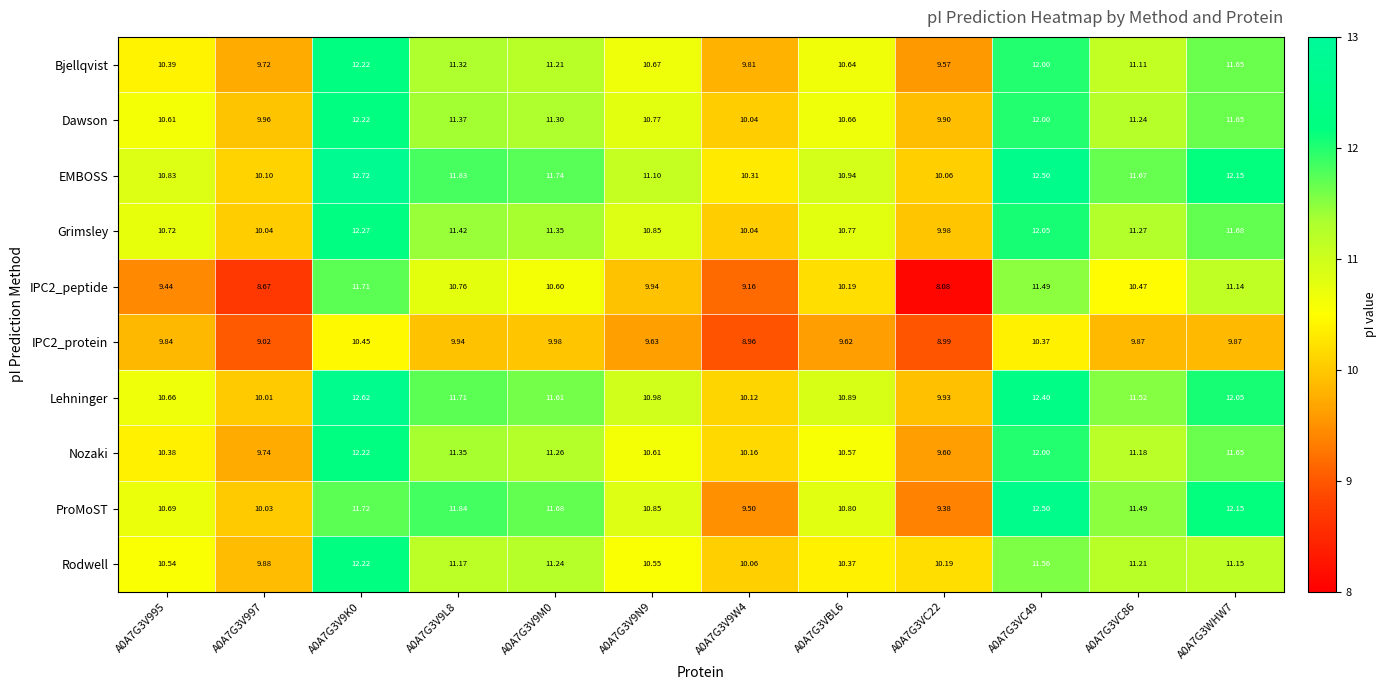

How many series are shown in this chart?

10